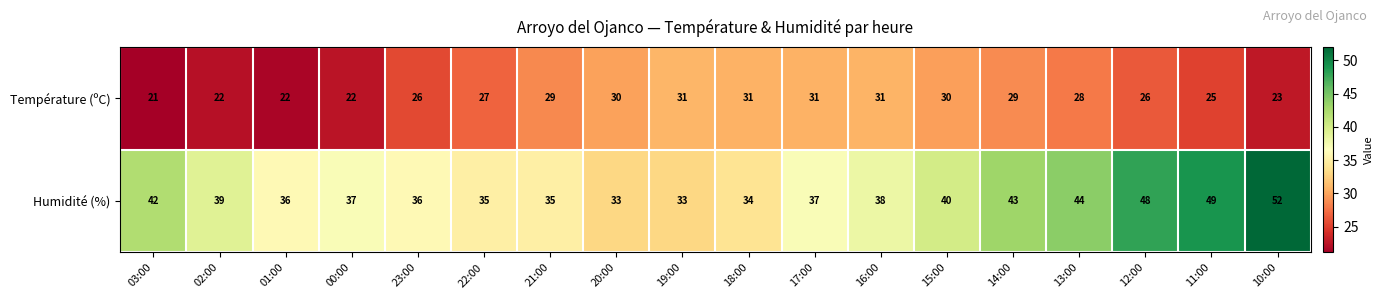

What is the difference between the highest and lowest values at 15:00?

10